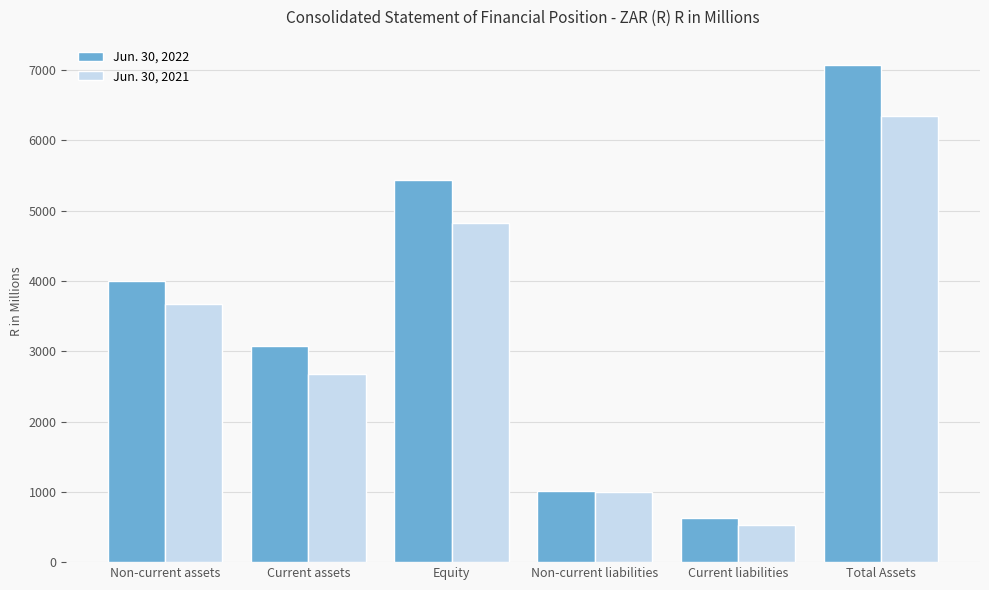

List the series in order of their peak value, lowest first.

Jun. 30, 2021, Jun. 30, 2022